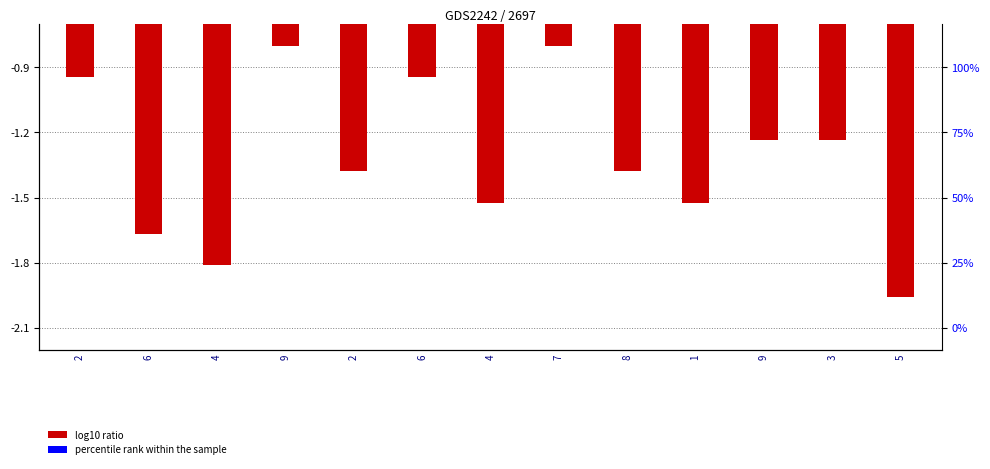

What is the lowest value of the log10 ratio series?

-2.0